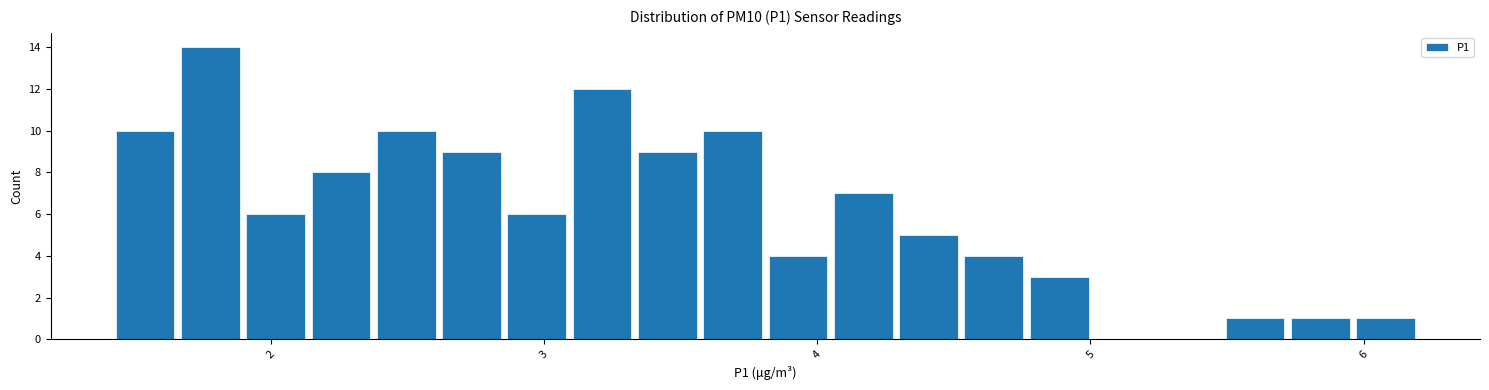

Around what value on the x-axis is the tallest bar? Give the approximate position of its centre, as read against the axis.

1.8